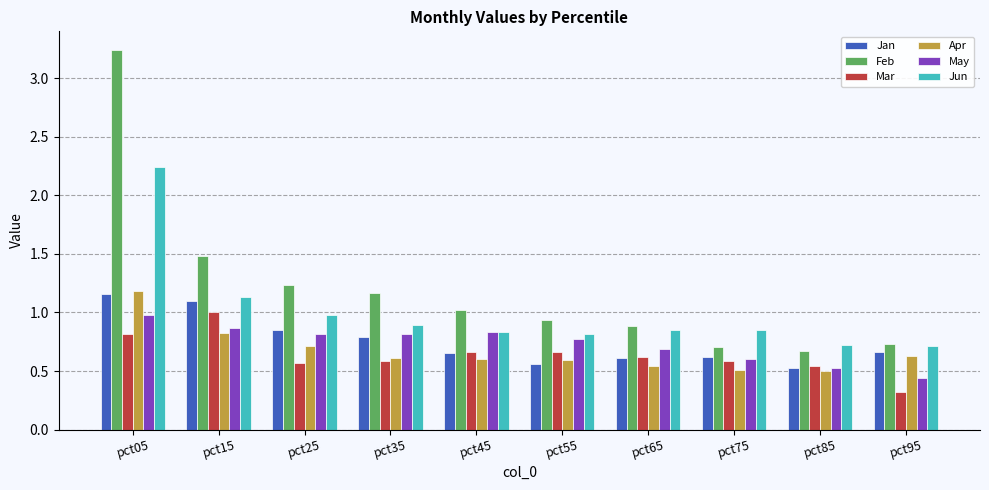

At which category does the chart reach its peak across all series?

pct05